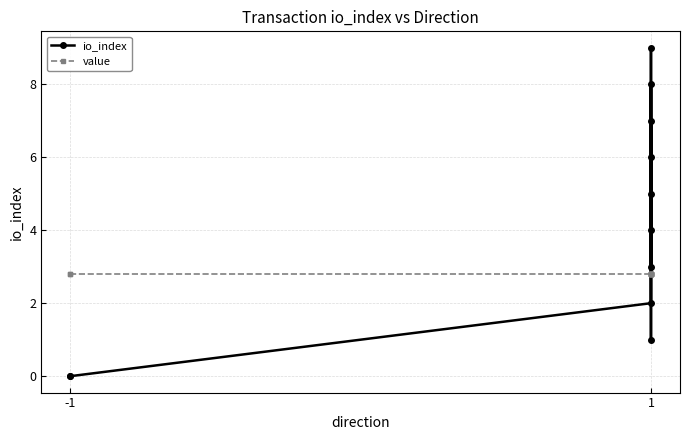

What is the value of the value point at the 4th from the left?

2.8